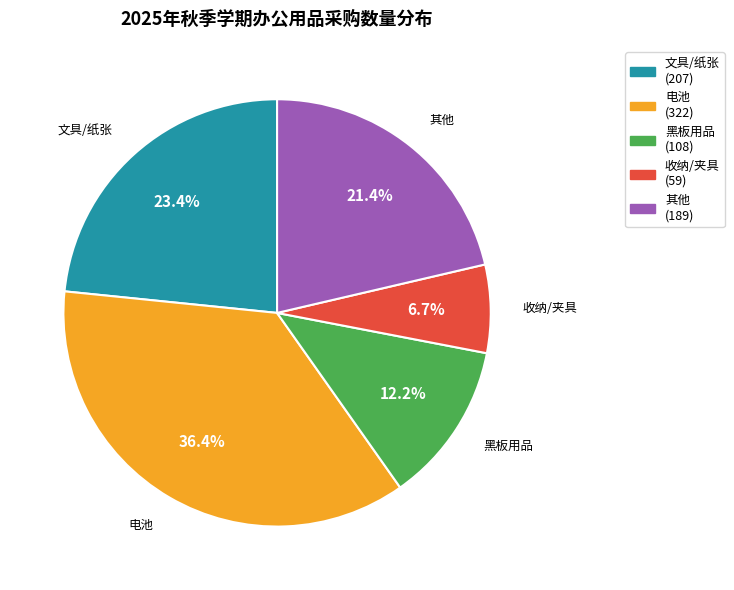

Is there any slice that represents more than half of the pie?

No